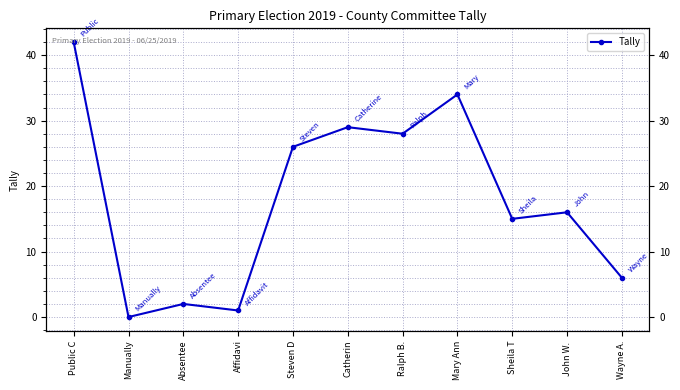

True or false: the data shows 16 at John W. .

True